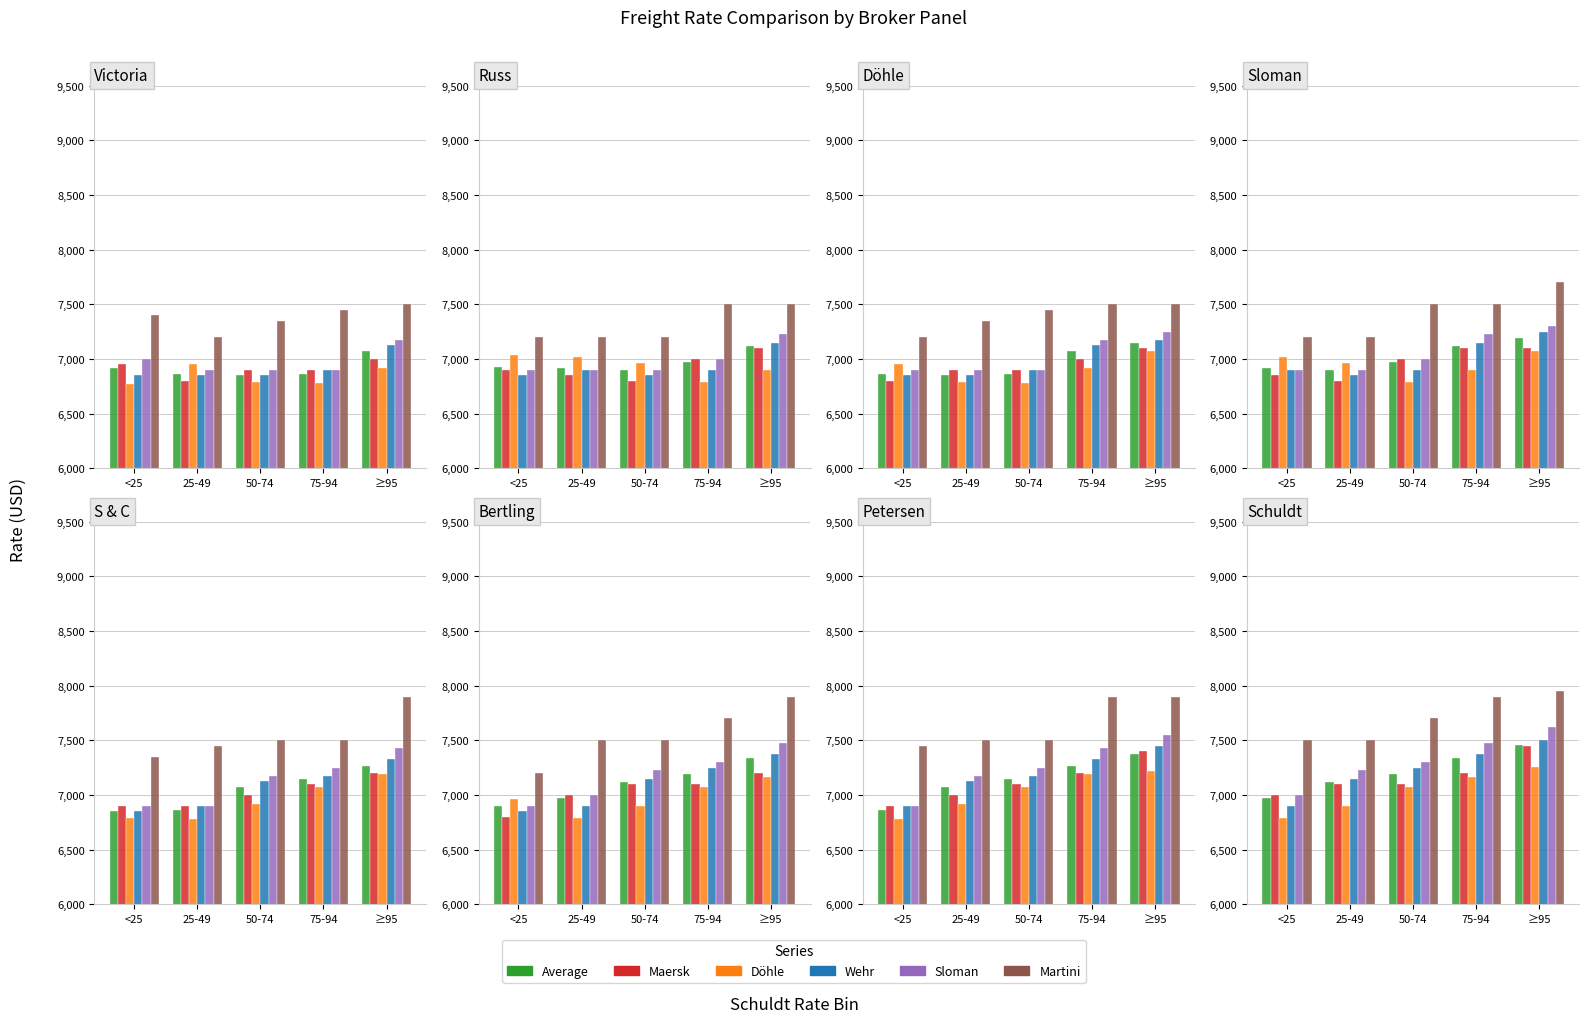

Reading left to right, extract all data points from this chart.

Average: 6974	7119	7193	7336	7458
Maersk: 7000	7100	7100	7200	7450
Döhle: 6790	6900	7075	7167	7258
Wehr: 6900	7150	7250	7375	7500
Sloman: 7000	7225	7300	7475	7625
Martini: 7500	7500	7700	7900	7950